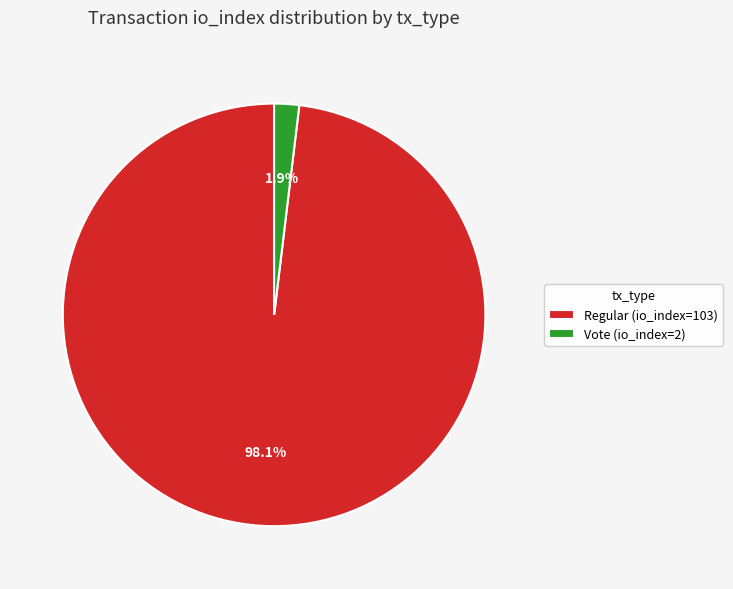

What is the largest slice in the pie chart?

Regular (io_index=103)